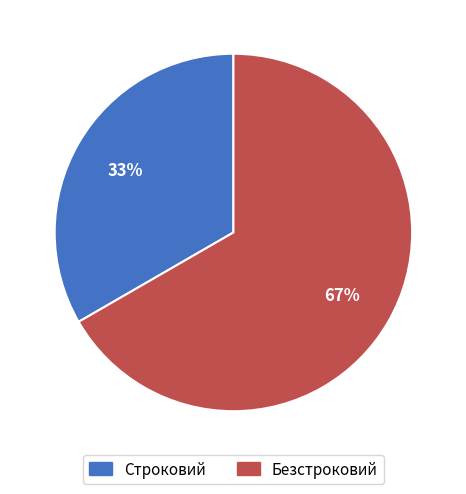

To the nearest percent, what is the combined percentage of Безстроковий and Строковий?

100%